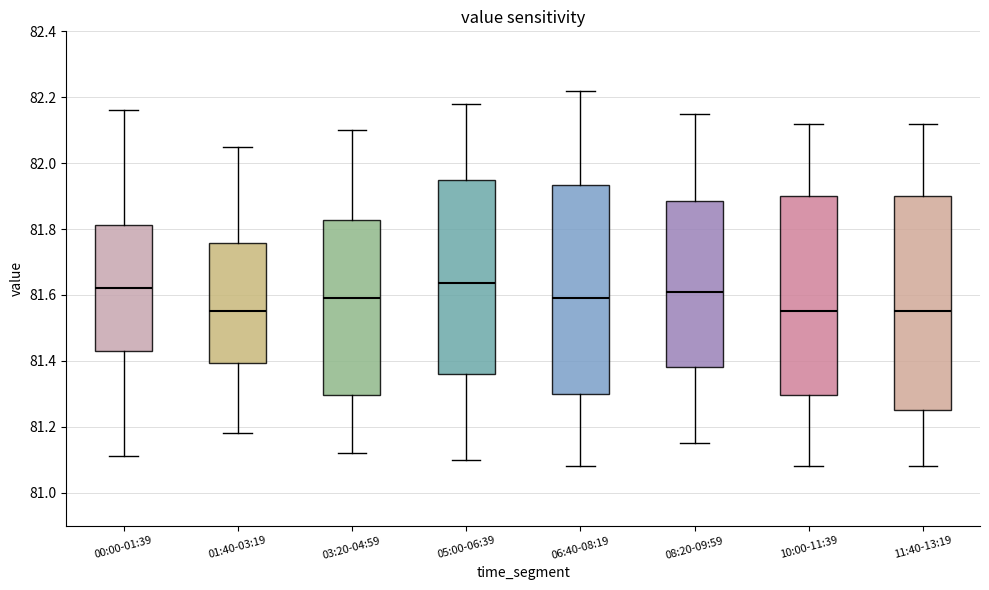

Reading left to right, transcribe this box plot: for each box, give where its median line is, the range the box spans, and where its two whiskers end, as read against the y-axis. The values are not printed on the chart, so give them approximately, as read against the axis.

00:00-01:39: median 81.62, box 81.44 to 81.82, whiskers 81.12 to 82.16
01:40-03:19: median 81.56, box 81.40 to 81.76, whiskers 81.18 to 82.06
03:20-04:59: median 81.60, box 81.30 to 81.82, whiskers 81.12 to 82.10
05:00-06:39: median 81.64, box 81.36 to 81.96, whiskers 81.10 to 82.18
06:40-08:19: median 81.60, box 81.30 to 81.94, whiskers 81.08 to 82.22
08:20-09:59: median 81.62, box 81.38 to 81.88, whiskers 81.16 to 82.16
10:00-11:39: median 81.56, box 81.30 to 81.90, whiskers 81.08 to 82.12
11:40-13:19: median 81.56, box 81.26 to 81.90, whiskers 81.08 to 82.12